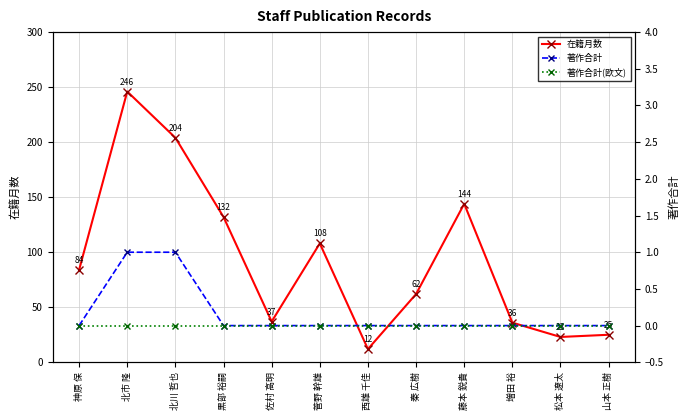

What is the difference between the maximum and minimum values in the 在籍月数 series?

234